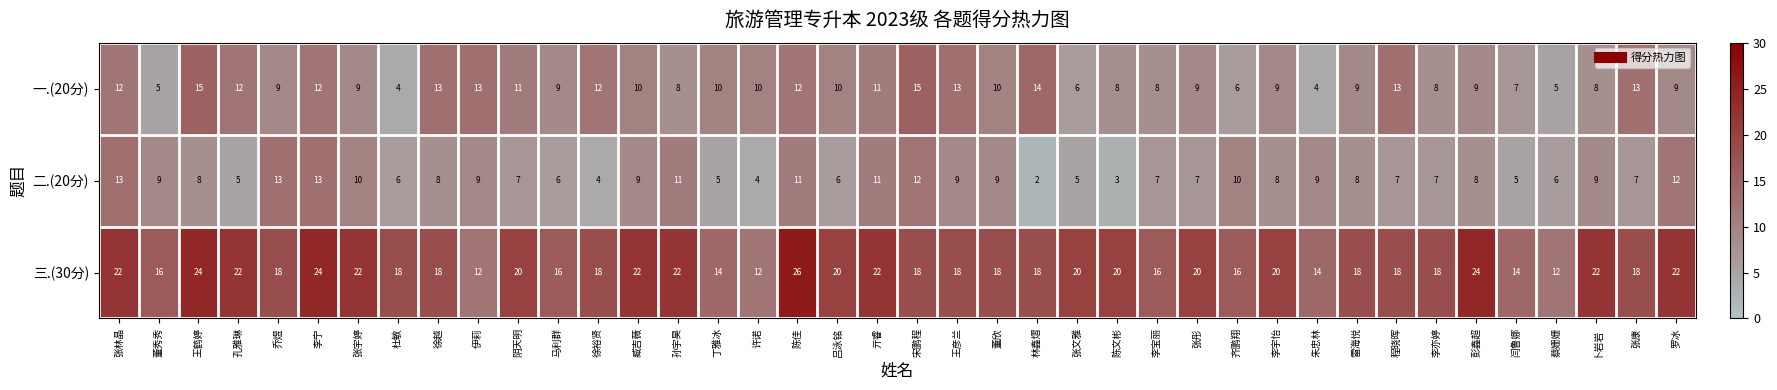

Which series changed the most between 王彦兰 and 彭鑫超?

三.(30分)